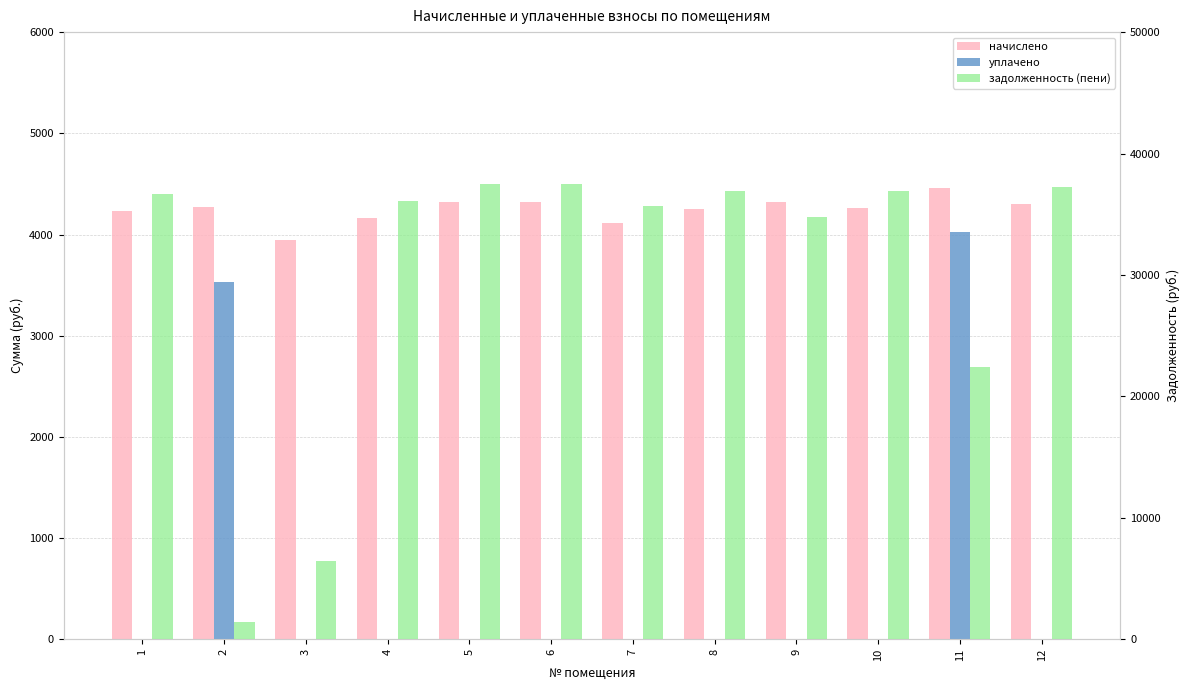

What is the spread (max minus min) of values at 5?

37460.5